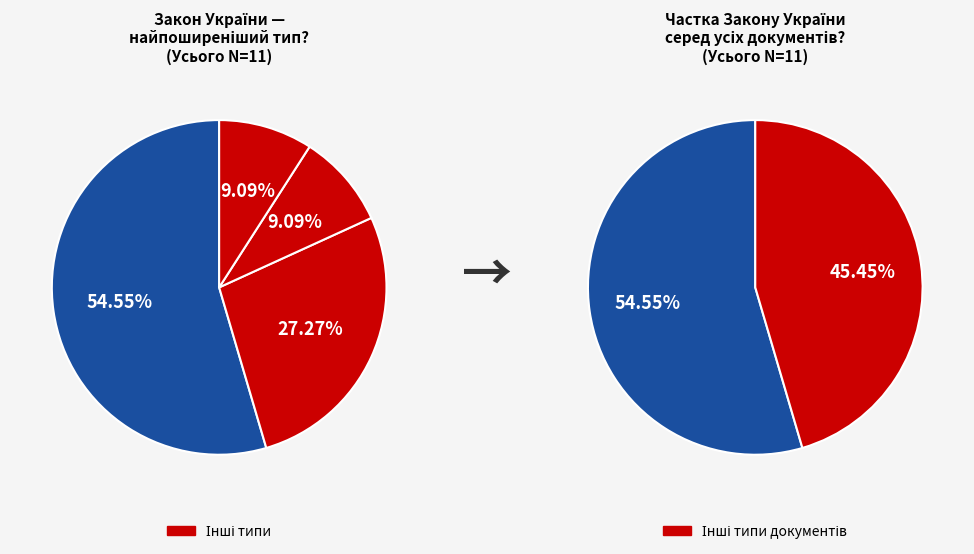

Is there a majority slice in this chart?

Yes